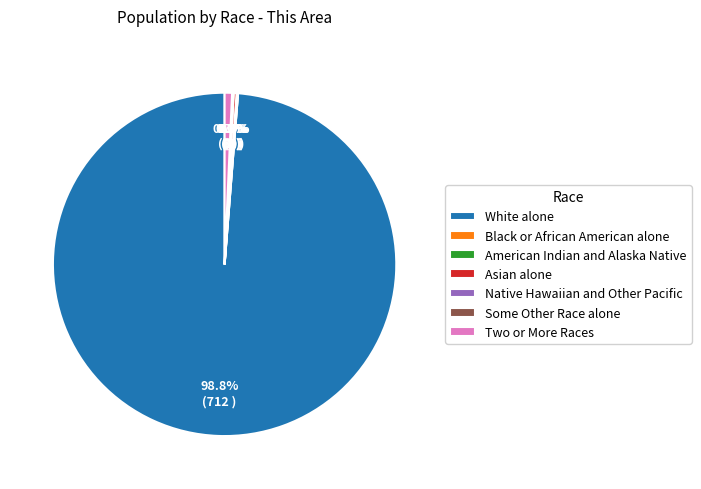

To the nearest percent, what is the difference between the Black or African American alone and Two or More Races slice percentages?

1%